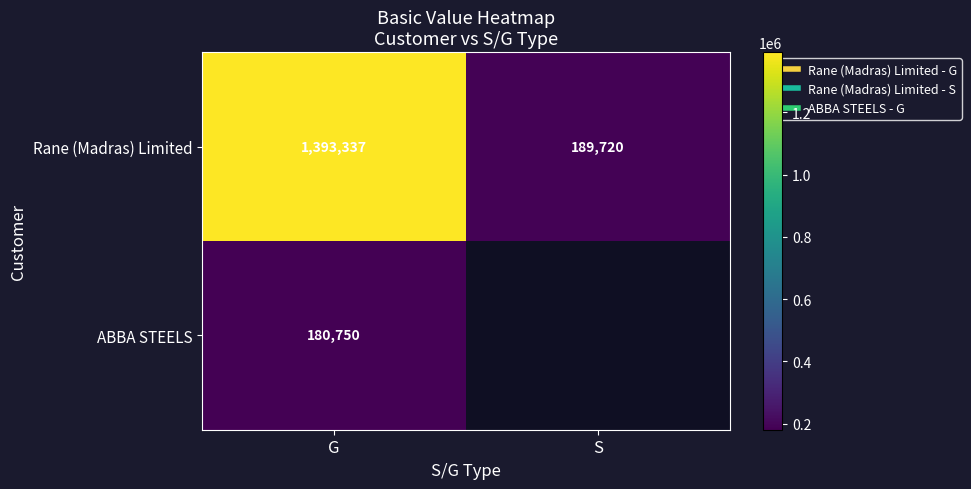

Which series has the largest total across all categories?

Rane (Madras) Limited